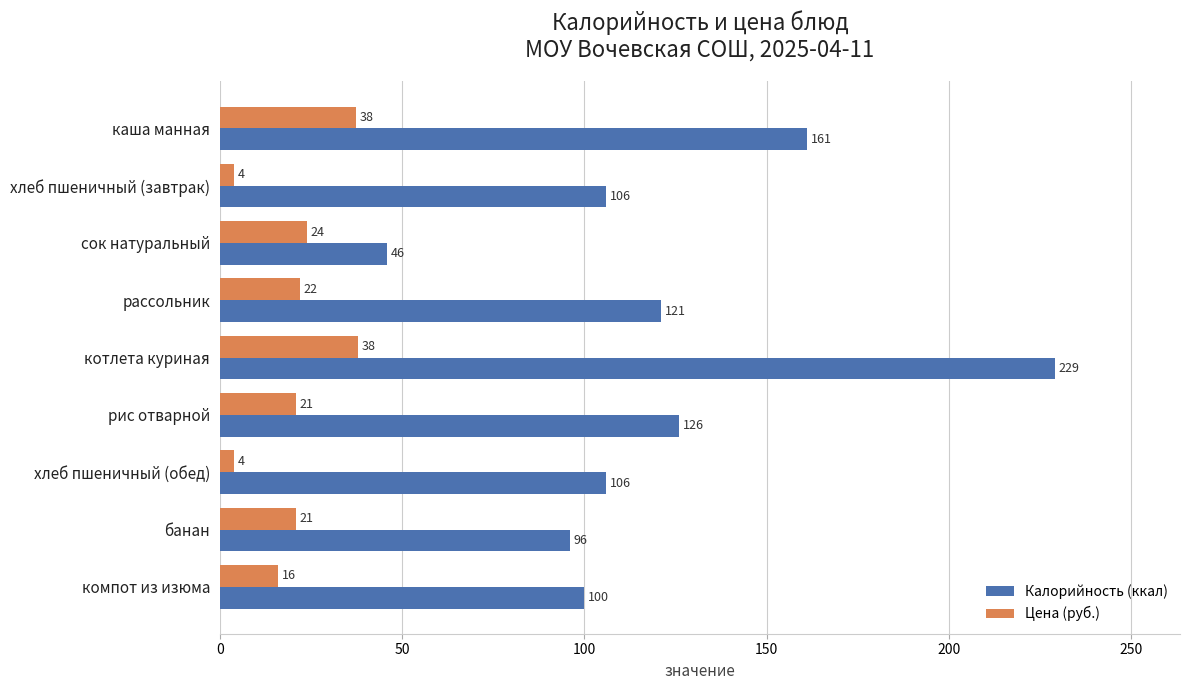

What is the lowest value of the Калорийность (ккал) series?

46.0